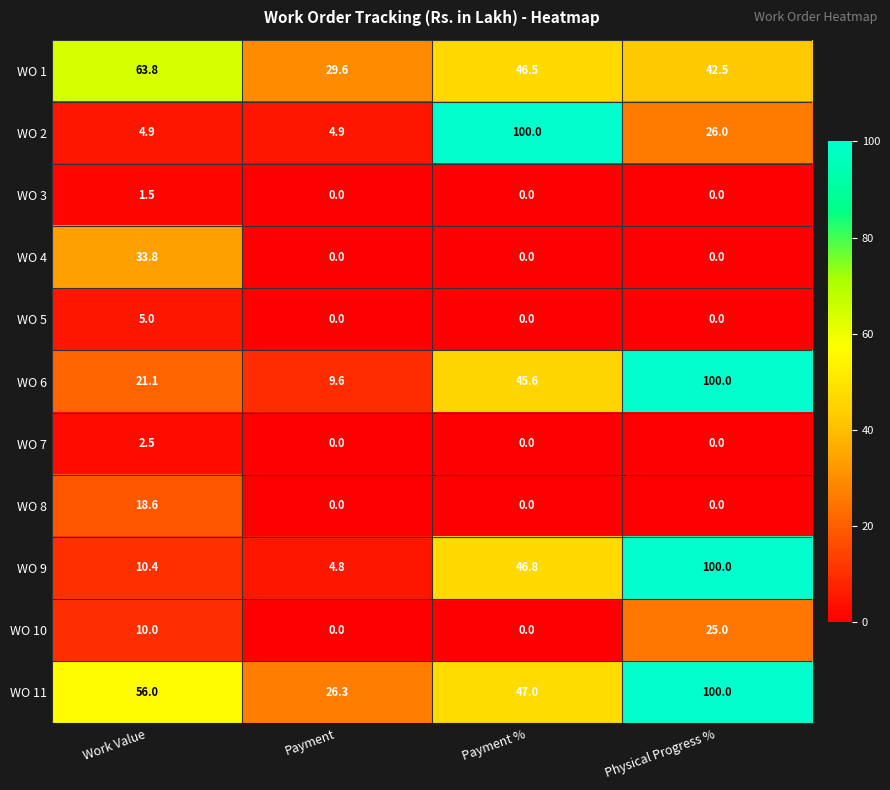

At Work Value, list the series in order from largest to smallest.

WO 1, WO 11, WO 4, WO 6, WO 8, WO 9, WO 10, WO 5, WO 2, WO 7, WO 3